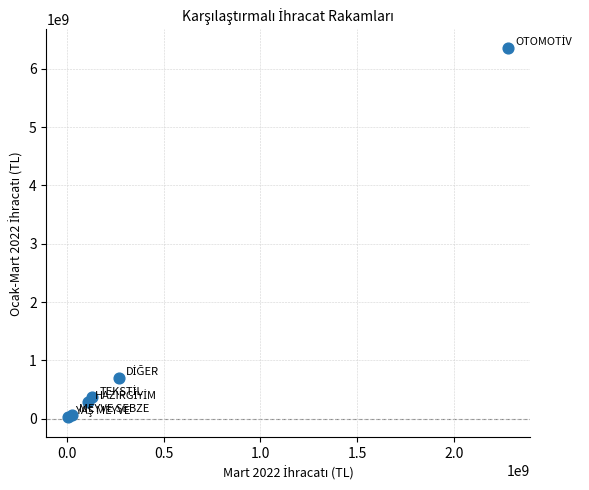

What Y value in the scatter plot is closest to 3192017003?

705130519.5